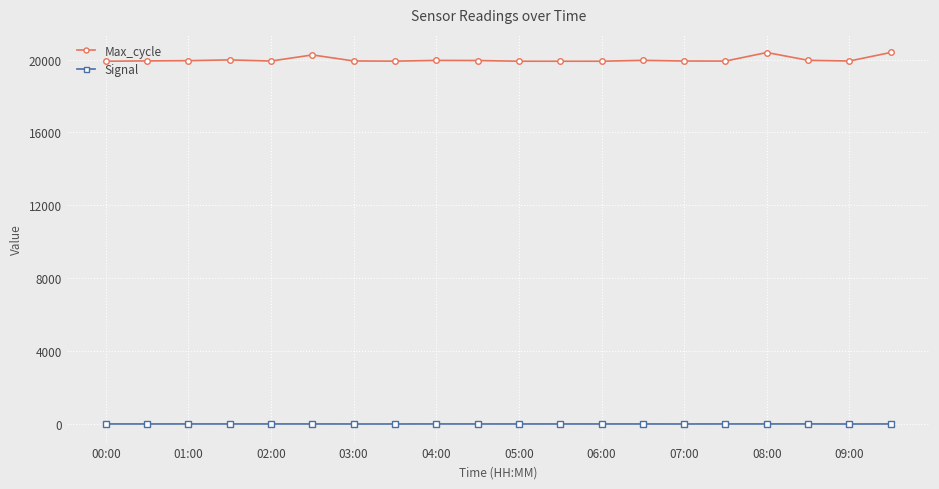

Which series has the widest spread of values?

Max_cycle